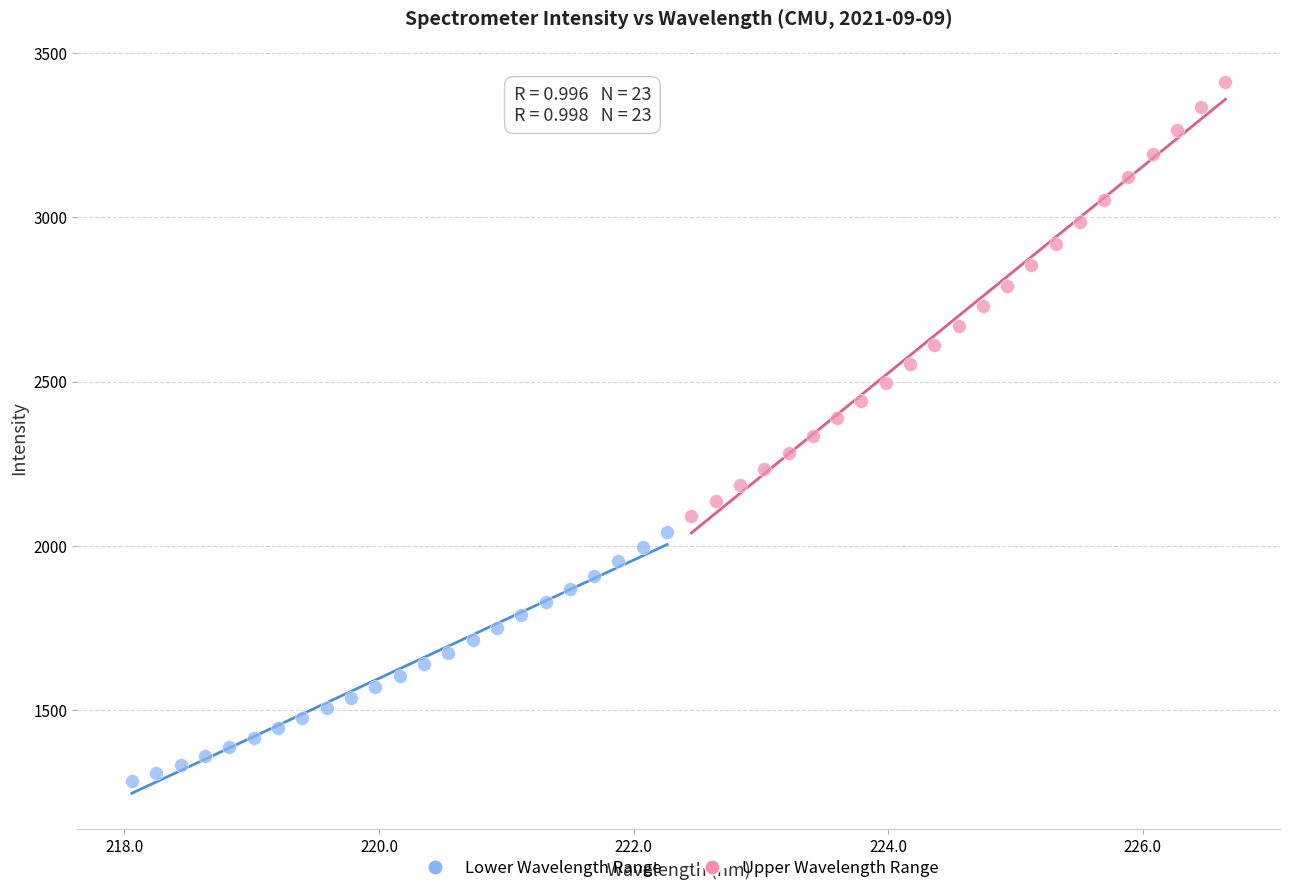

What are all the series names shown in the legend?

Lower Wavelength Range, Upper Wavelength Range